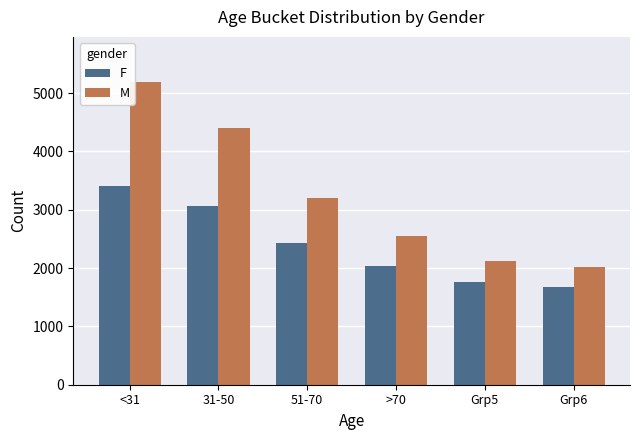

The value of F at 31-50 is 3058.8. True or false?

True